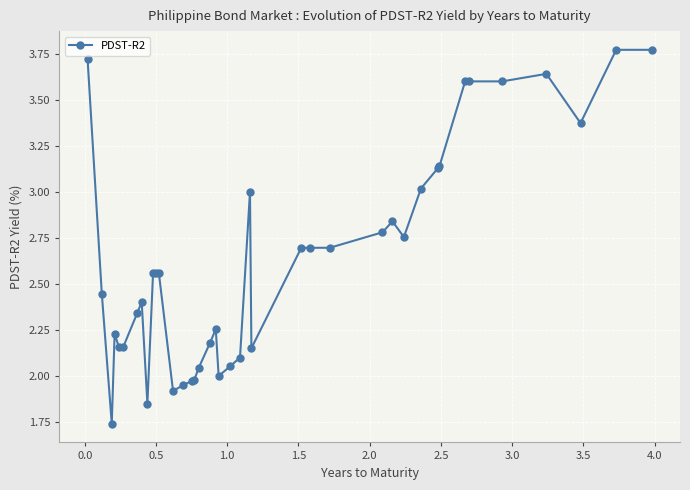

What is the value of the 31st point from the left?

3.0